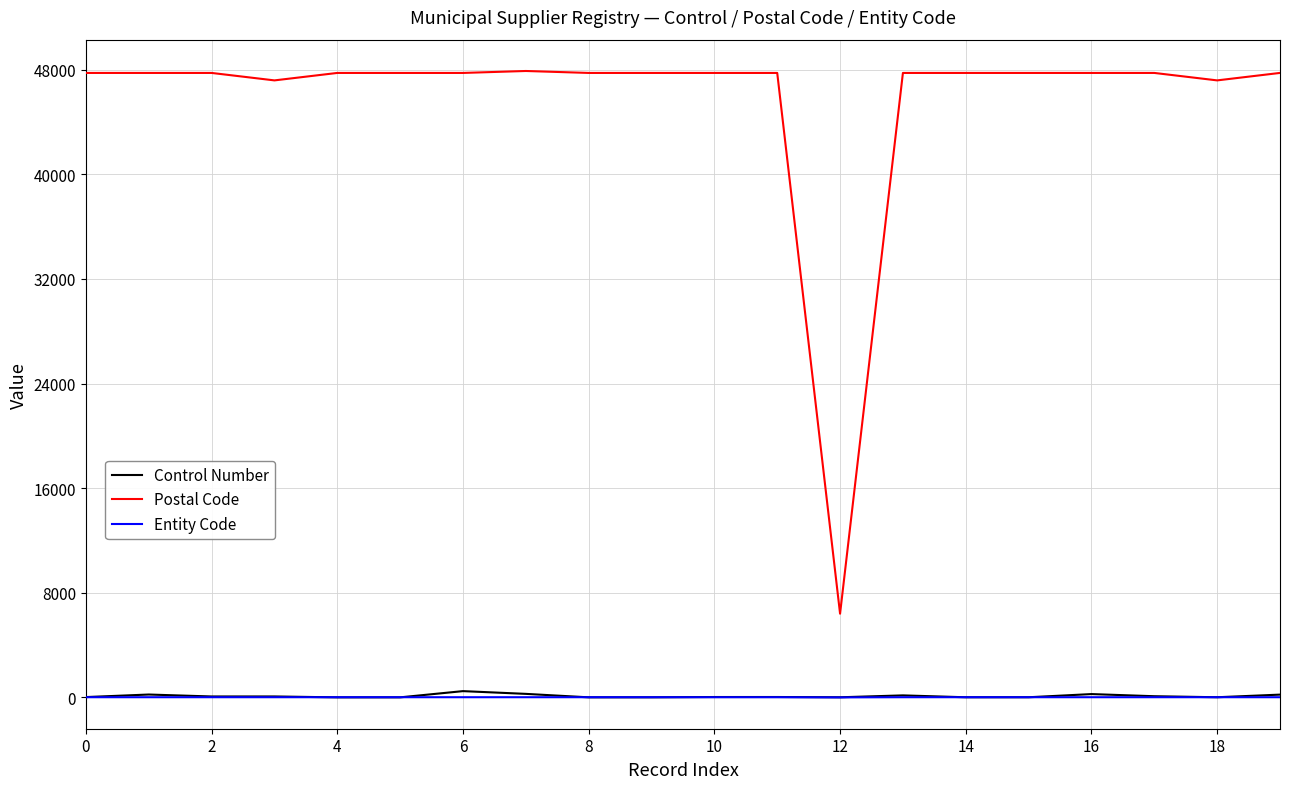

What is the minimum value for Postal Code?

6401